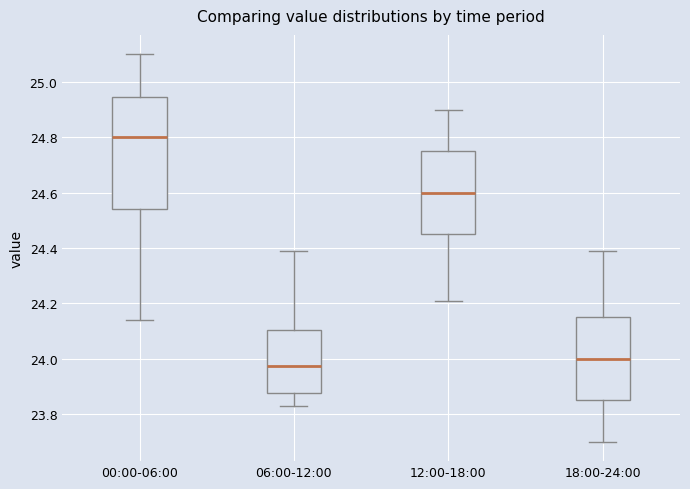

Reading left to right, transcribe this box plot: for each box, give where its median line is, the range the box spans, and where its two whiskers end, as read against the y-axis. The values are not printed on the chart, so give them approximately, as read against the axis.

00:00-06:00: median 24.80, box 24.54 to 24.94, whiskers 24.14 to 25.10
06:00-12:00: median 23.98, box 23.88 to 24.10, whiskers 23.84 to 24.40
12:00-18:00: median 24.60, box 24.46 to 24.76, whiskers 24.22 to 24.90
18:00-24:00: median 24.00, box 23.86 to 24.16, whiskers 23.70 to 24.40